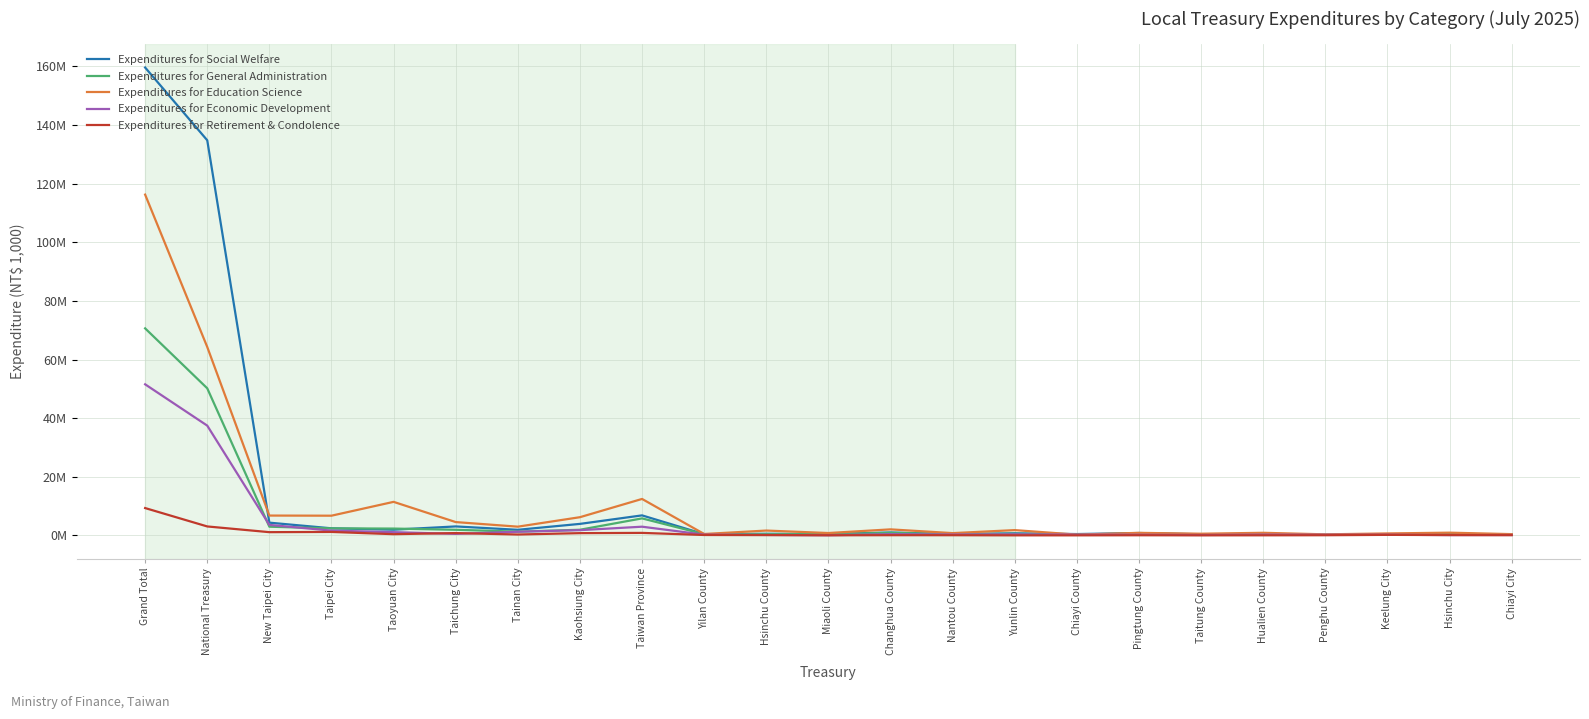

After their last crossing, which series has the higher values: Expenditures for Retirement & Condolence or Expenditures for Economic Development?

Expenditures for Economic Development